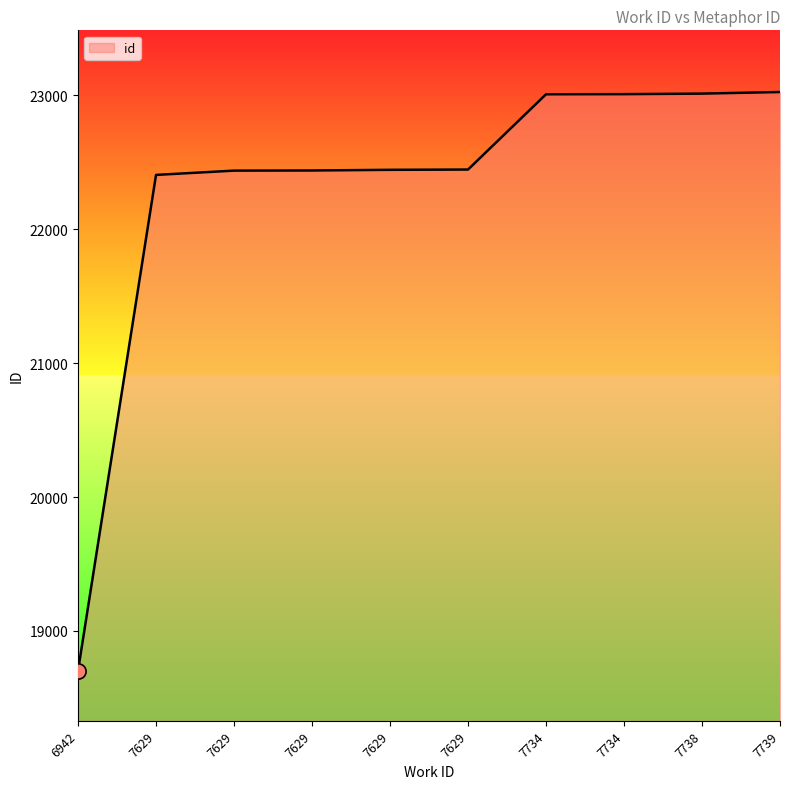

What is the ratio of the value at 7629 to the value at 7734?

1.0